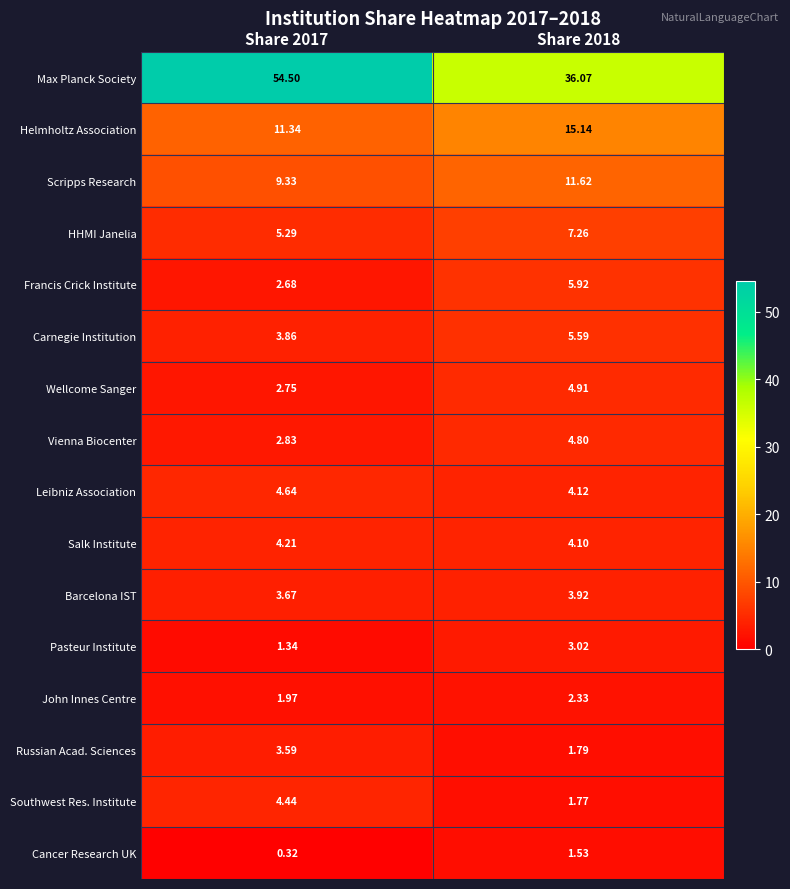

Which series has the largest total across all categories?

Max Planck Society